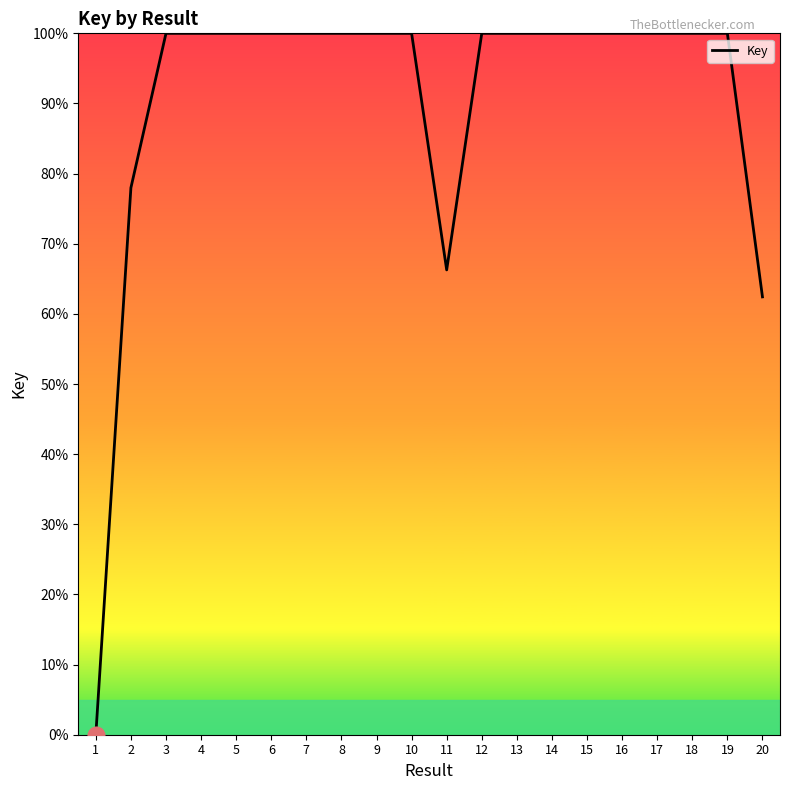

The value at 18 is 100.0. True or false?

True